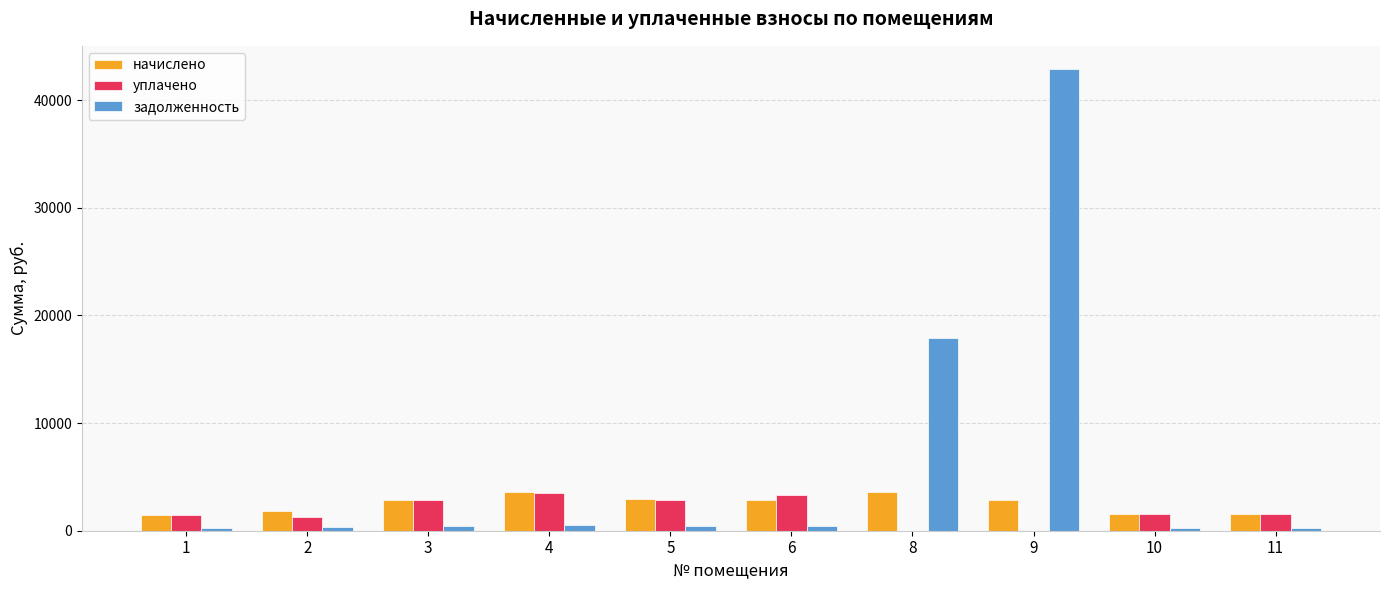

Are the bars horizontal?

No